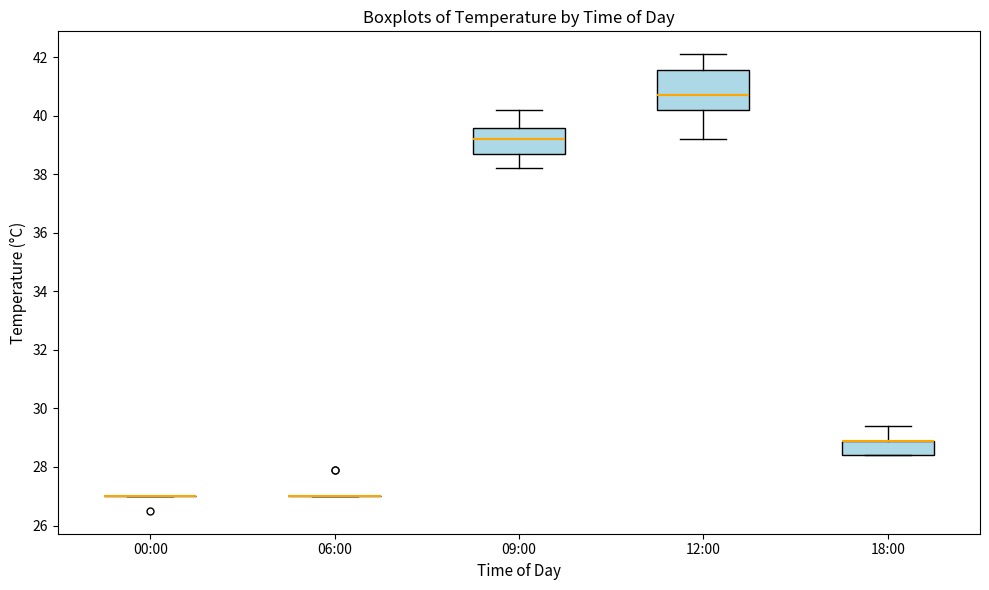

Reading left to right, read every box against the y-axis: the position of its median line, the range the box covers, and the ends of its whiskers. The values are not printed on the chart, so give them approximately, as read against the axis.

00:00: box collapsed to a line at 27.0, whiskers 27.0 to 27.0
06:00: box collapsed to a line at 27.0, whiskers 27.0 to 27.0
09:00: median 39.2, box 38.8 to 39.6, whiskers 38.2 to 40.2
12:00: median 40.8, box 40.2 to 41.6, whiskers 39.2 to 42.2
18:00: median 29.0 (drawn on the box's upper edge), box 28.4 to 29.0, whiskers 28.4 to 29.4